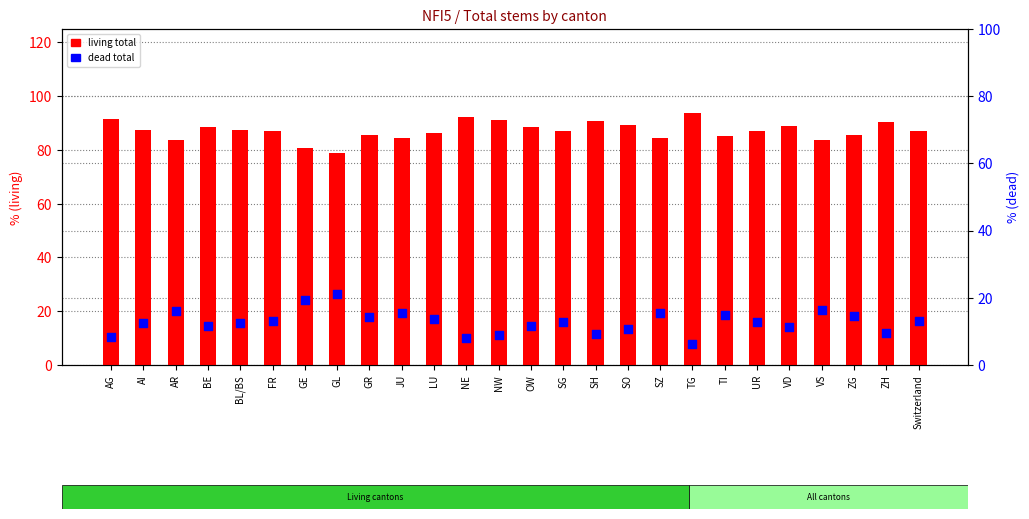

At how many categories does at least one series exceed 59?

26